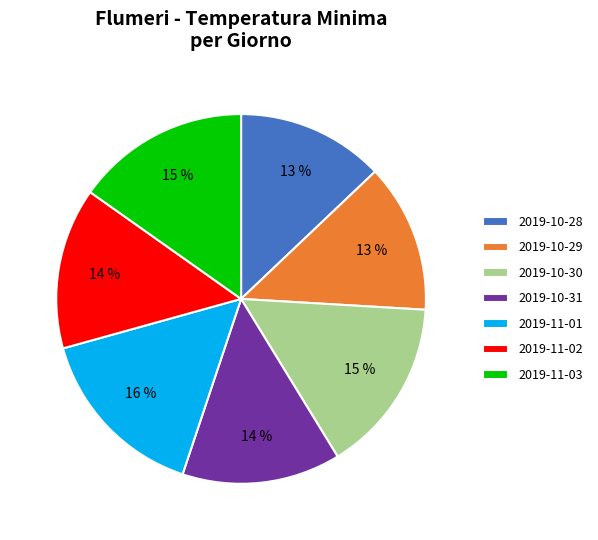

How many segments does this pie chart have?

7